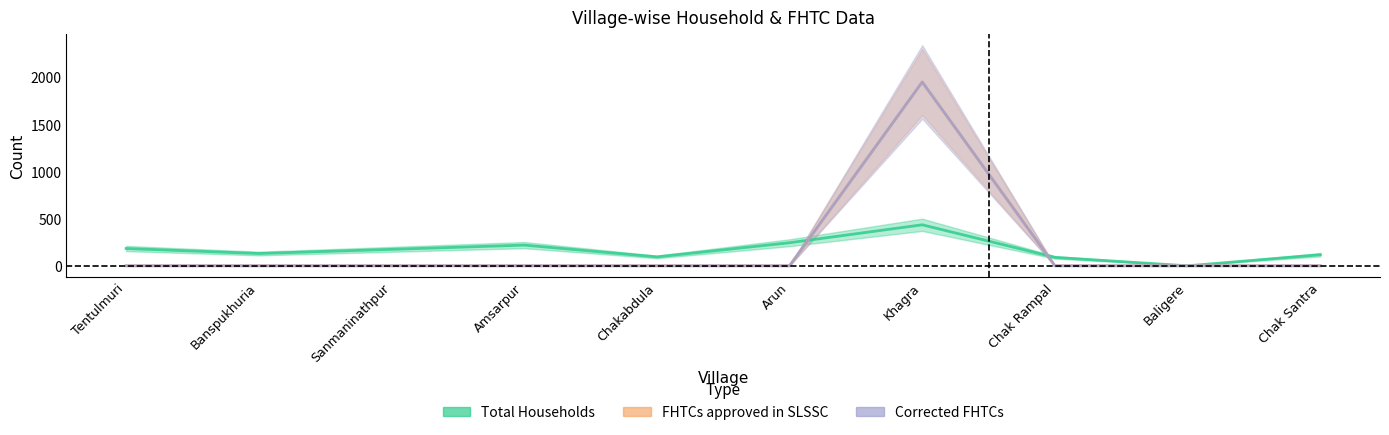

Reading left to right, extract all data points from this chart.

Total Households: Tentulmuri=183	Banspukhuria=130	Sanmaninathpur=174	Amsarpur=219	Chakabdula=94	Arun=244	Khagra=434	Chak Rampal=89	Baligere=0	Chak Santra=117
FHTCs approved in SLSSC: Tentulmuri=0	Banspukhuria=0	Sanmaninathpur=0	Amsarpur=0	Chakabdula=0	Arun=0	Khagra=1946	Chak Rampal=0	Baligere=0	Chak Santra=0
Corrected FHTCs: Tentulmuri=0	Banspukhuria=0	Sanmaninathpur=0	Amsarpur=0	Chakabdula=0	Arun=0	Khagra=1946	Chak Rampal=0	Baligere=0	Chak Santra=0